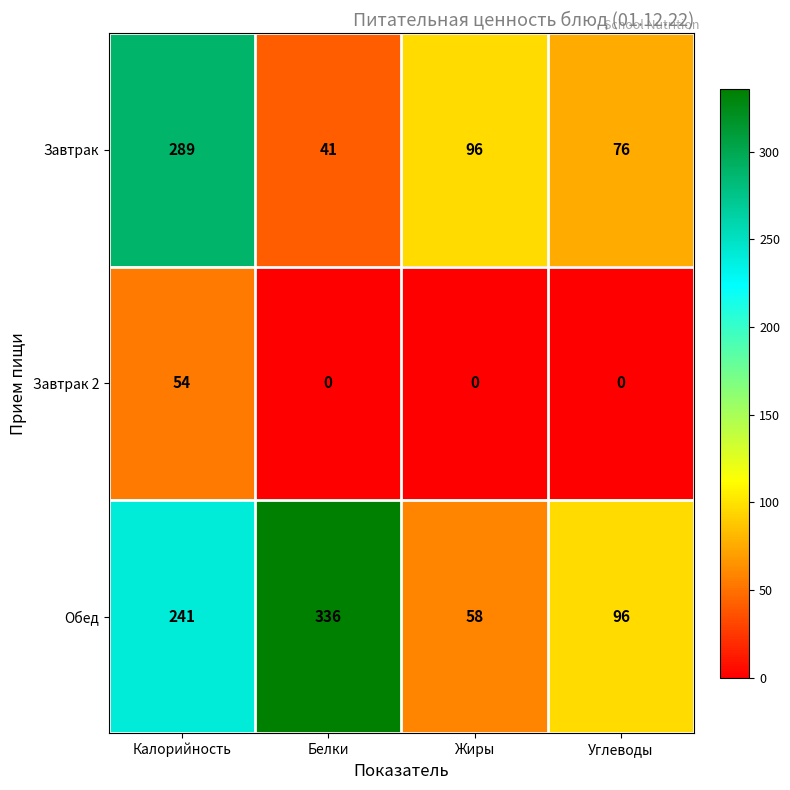

Reading left to right, transcribe all the data shown in this chart.

Завтрак: 289	41	96	76
Завтрак 2: 54	0	0	0
Обед: 241	336	58	96